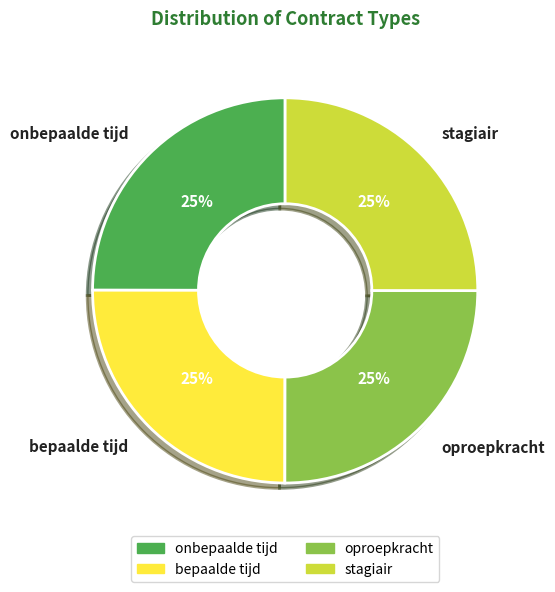

To the nearest percent, what is the average slice percentage?

25%